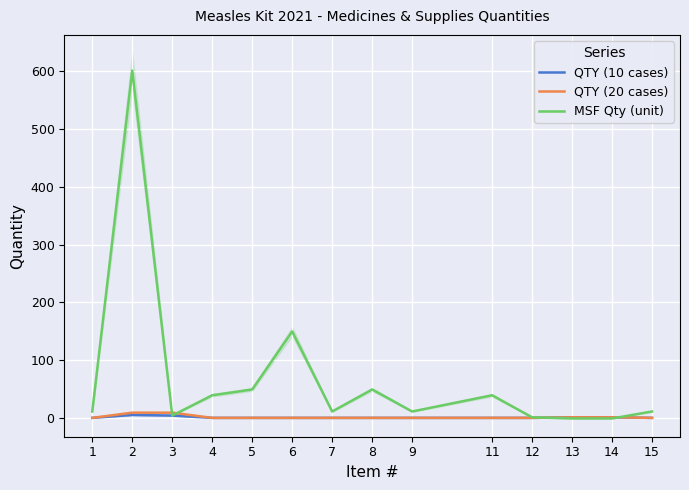

After their last crossing, which series has the higher values: QTY (20 cases) or MSF Qty (unit)?

MSF Qty (unit)